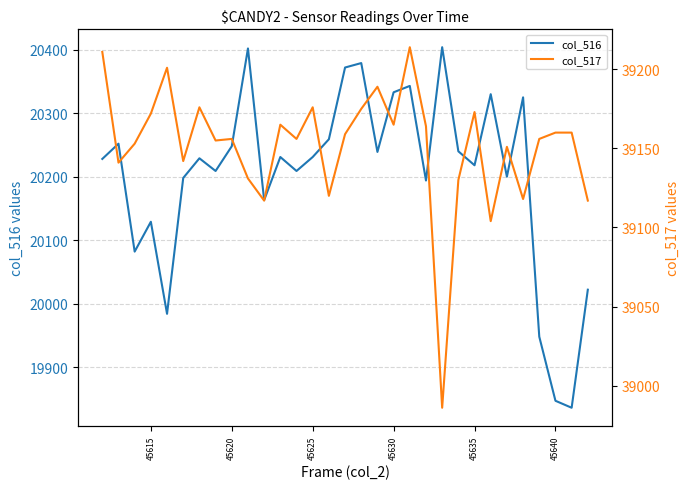

List the series in order of their overall mean, highest first.

col_517, col_516